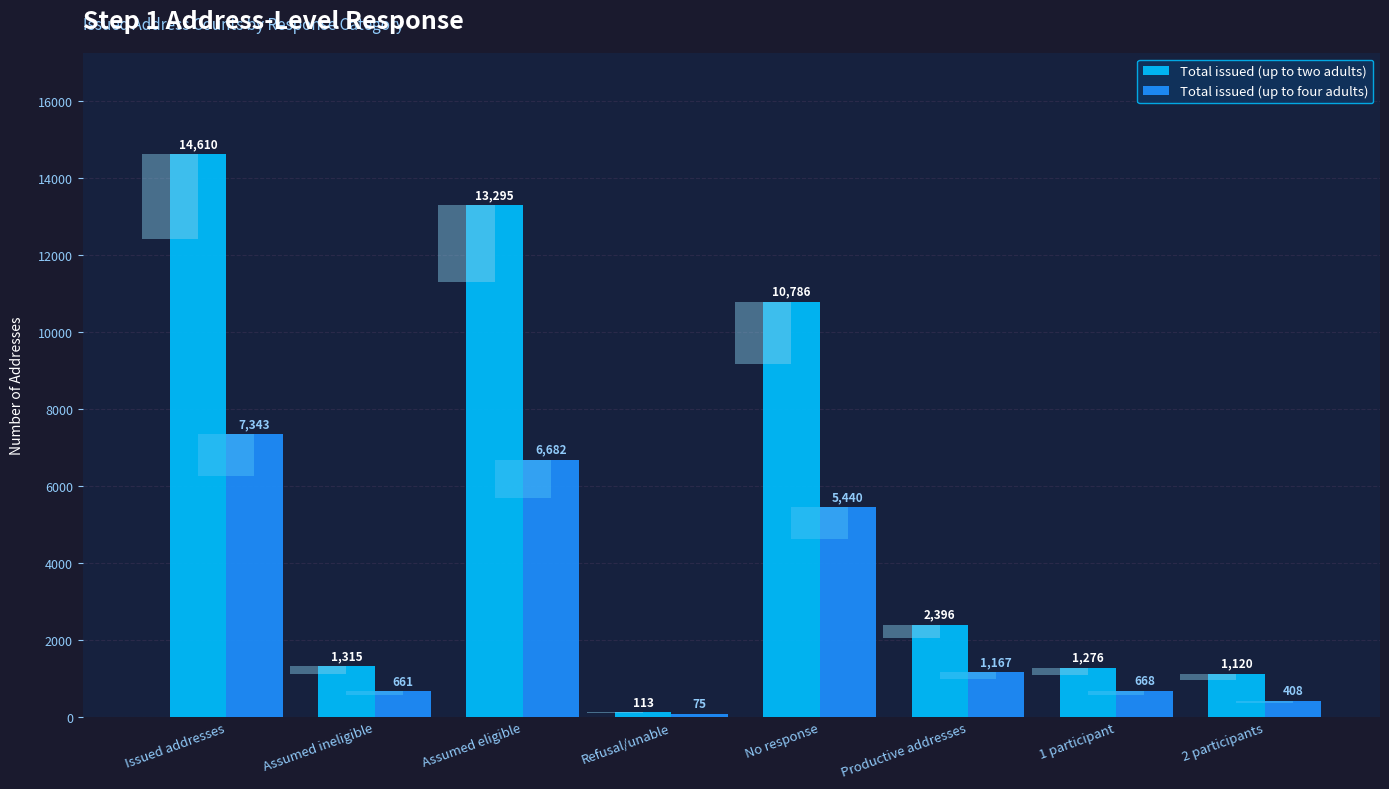

The value of Total issued (up to four adults) at No response is 2504. True or false?

False